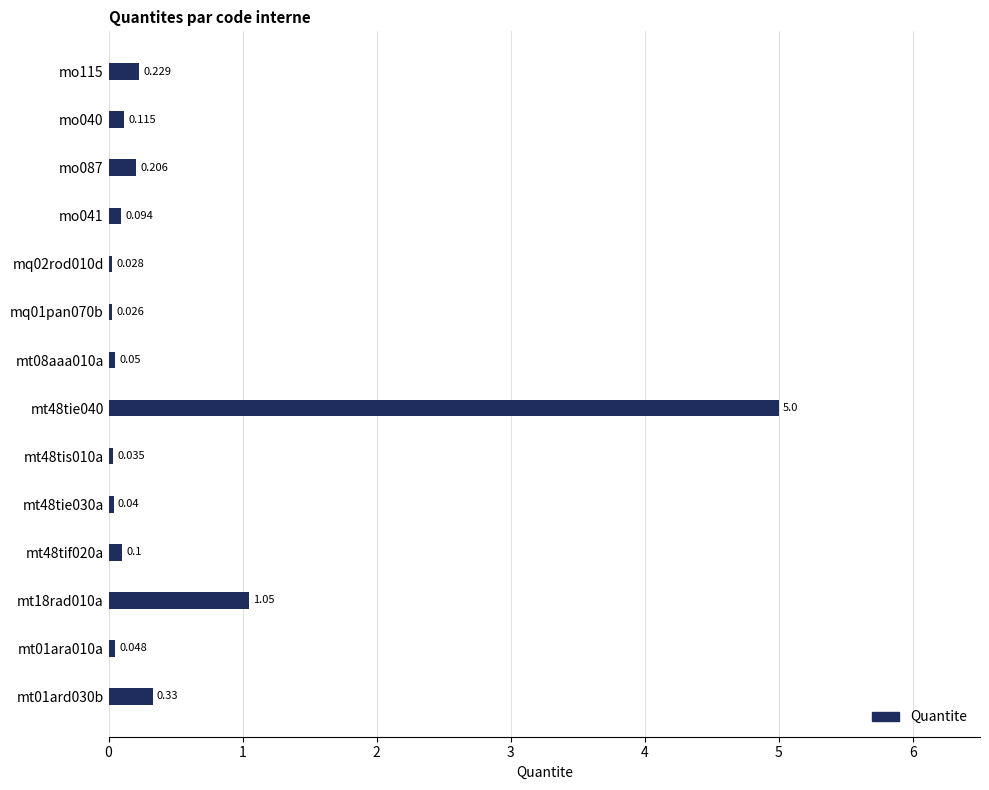

Are the bars horizontal?

Yes